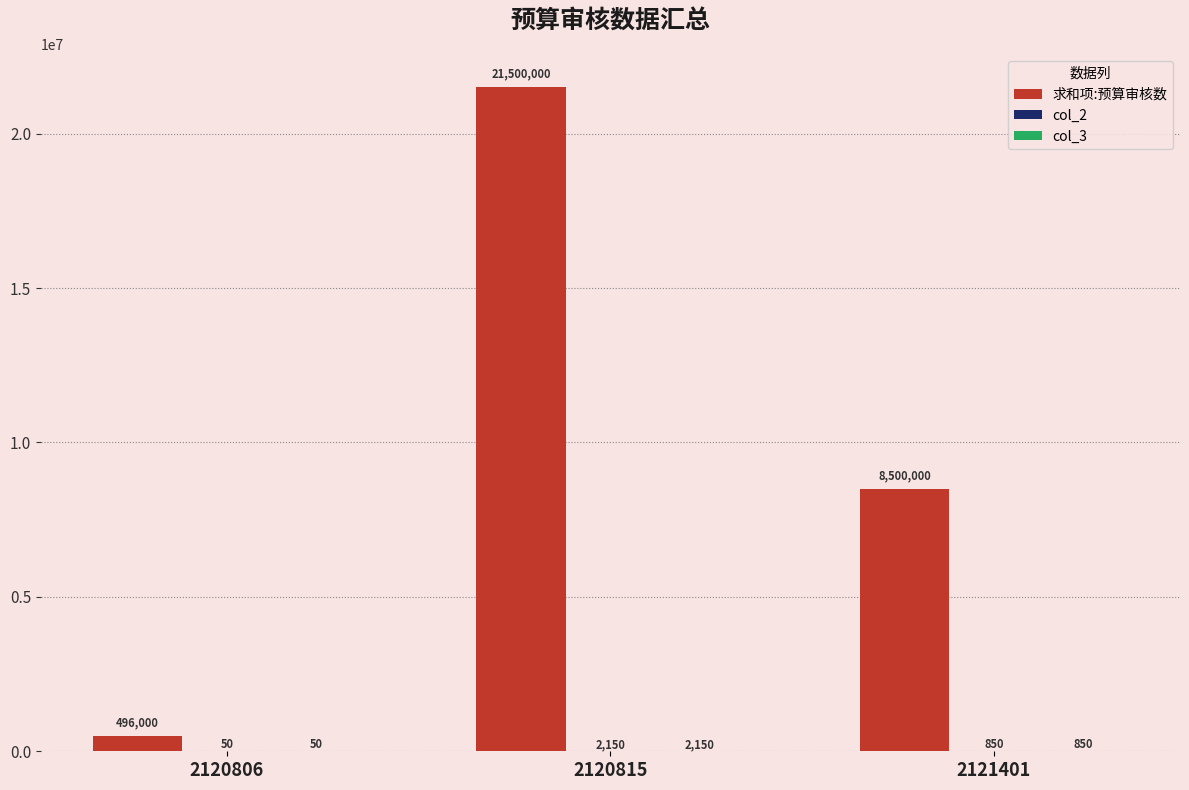

Between 2120815 and 2121401, which series saw the biggest shift?

求和项:预算审核数